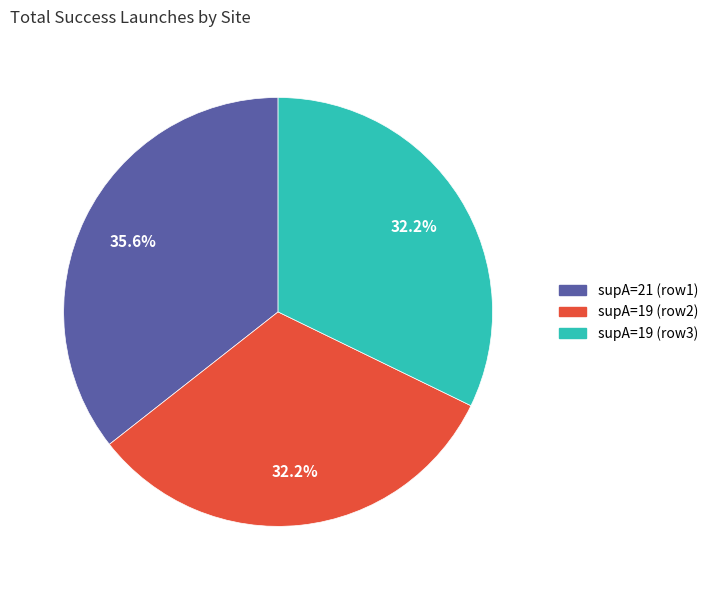

To the nearest percent, what is the difference between the largest and smallest slice percentages?

3%